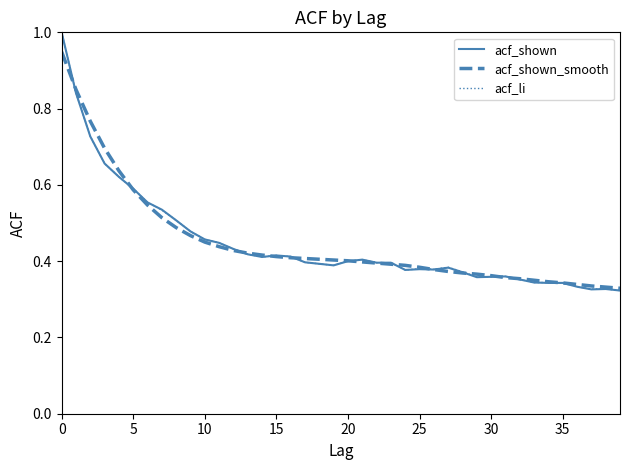

At how many categories does at least one series exceed 0?

40